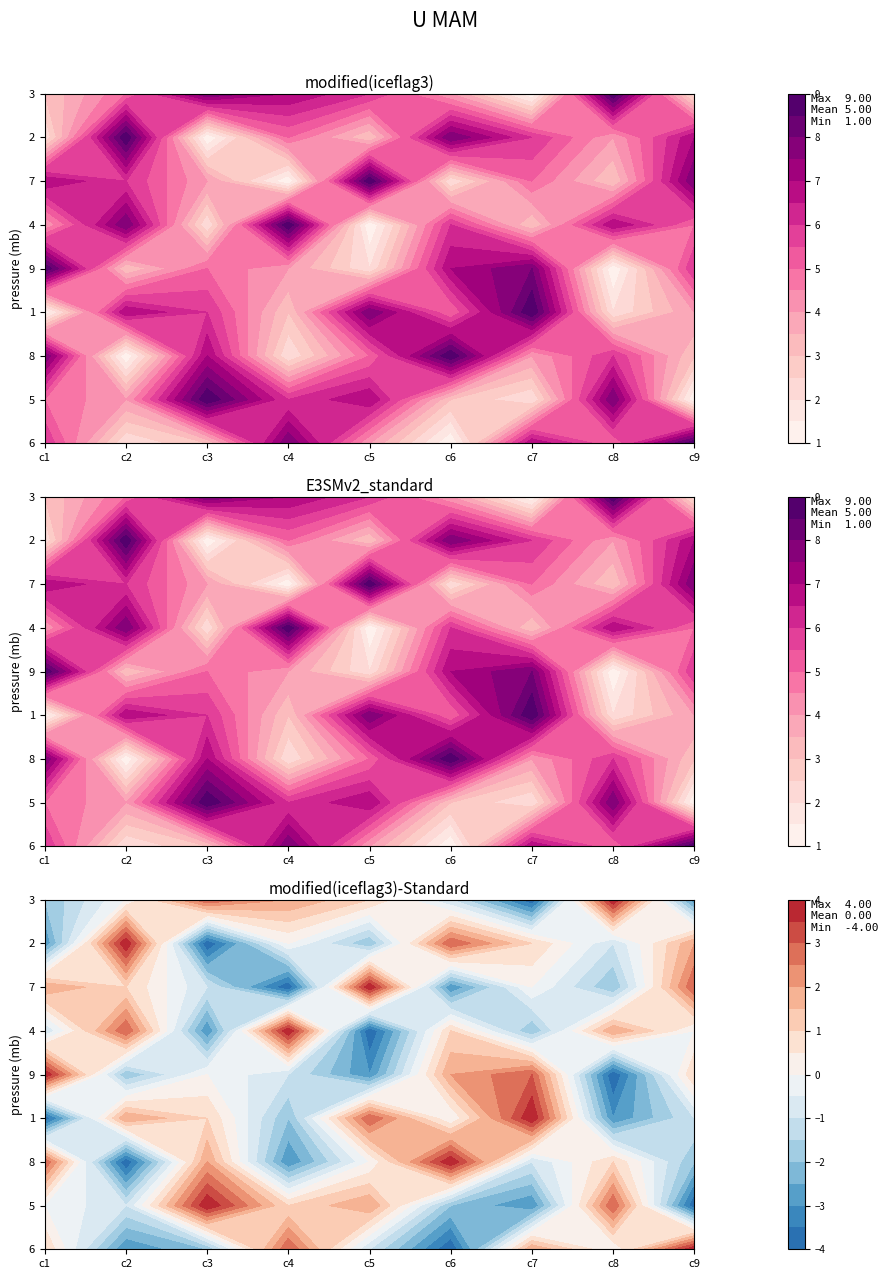

Where is 5 nearest to the value 6?

4